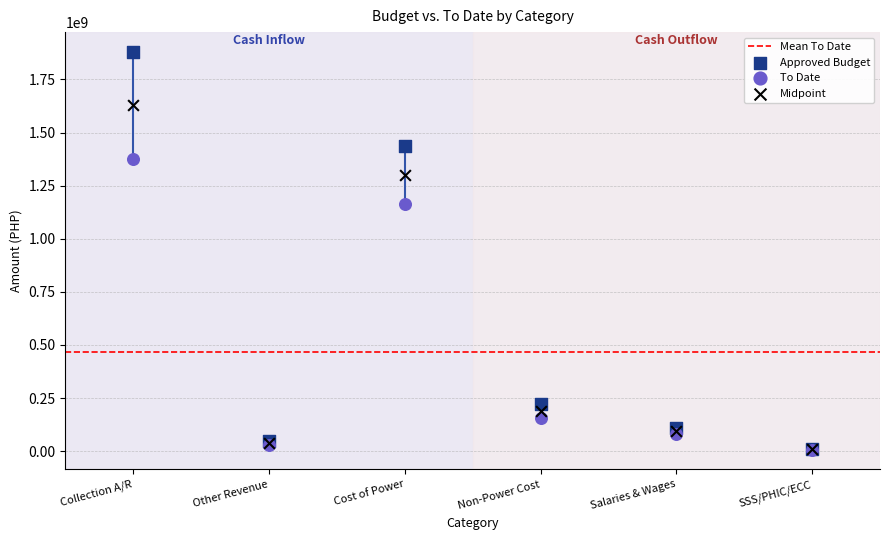

In the Midpoint series, what Y value is closest to 818745004?

1300339033.0